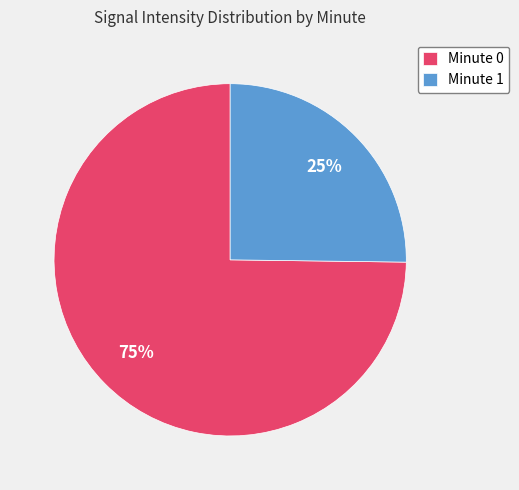

Rank the categories by value from lowest to highest.

Minute 1, Minute 0